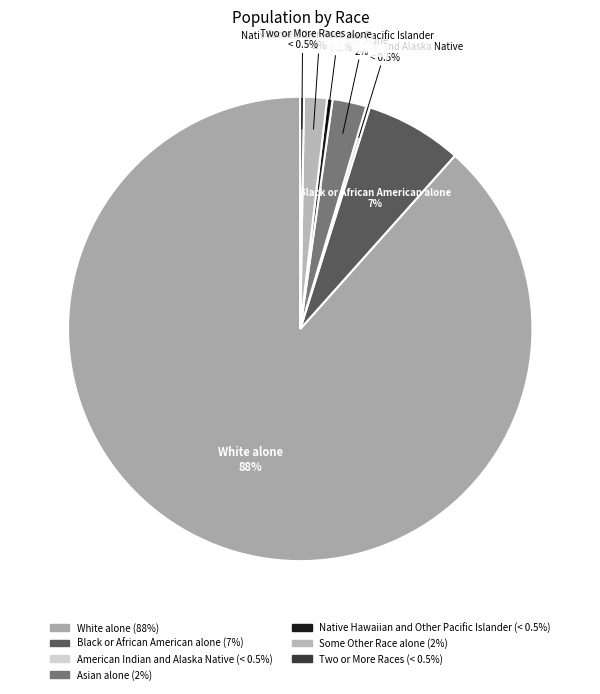

Rank the categories by value from highest to lowest.

White alone, Black or African
American alone, Asian alone, Some Other
Race alone, Native Hawaiian and
Other Pacific Islander, American Indian and
Alaska Native, Two or More Races